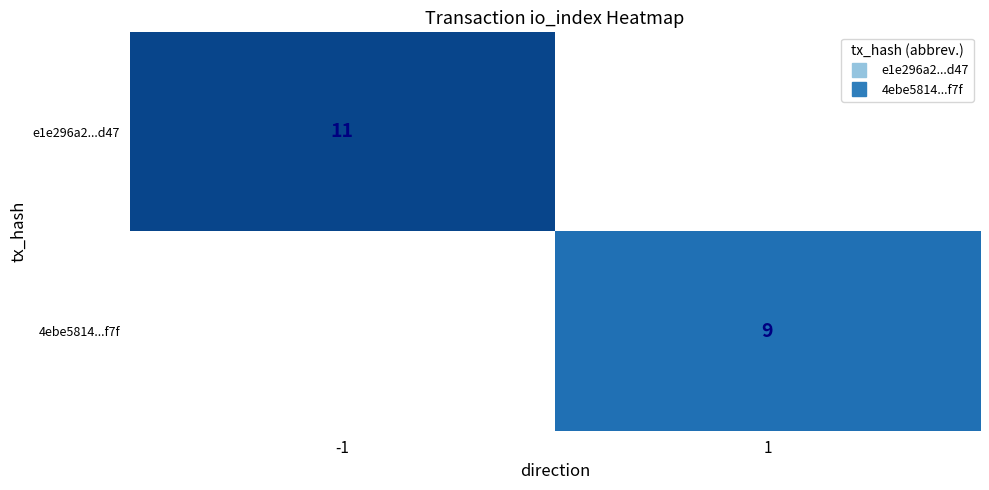

How many positive values does the 4ebe5814...f7f series have?

1